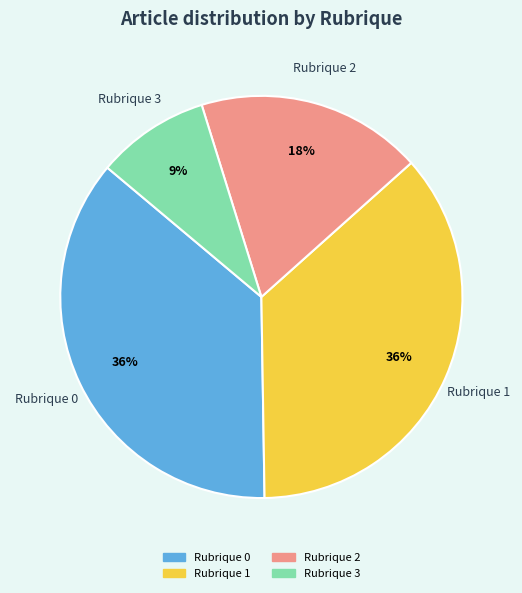

The Rubrique 2 slice represents 11% of the pie. True or false?

False